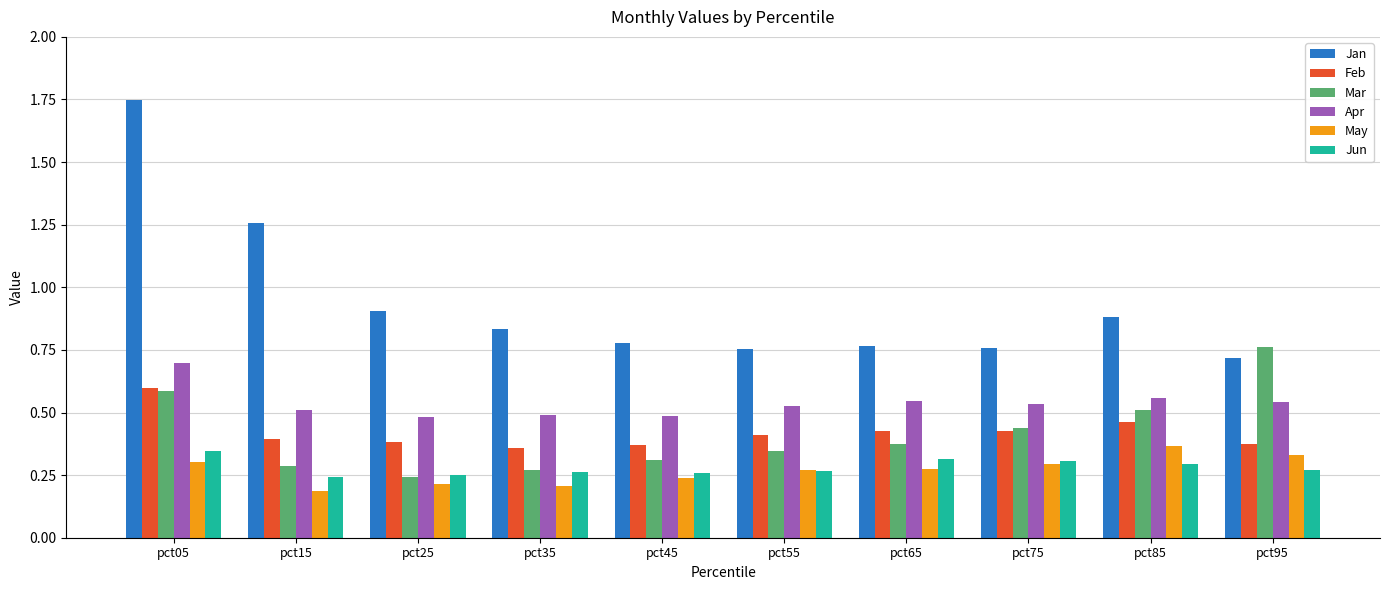

Count the Apr values in the range 0 to 1.

10